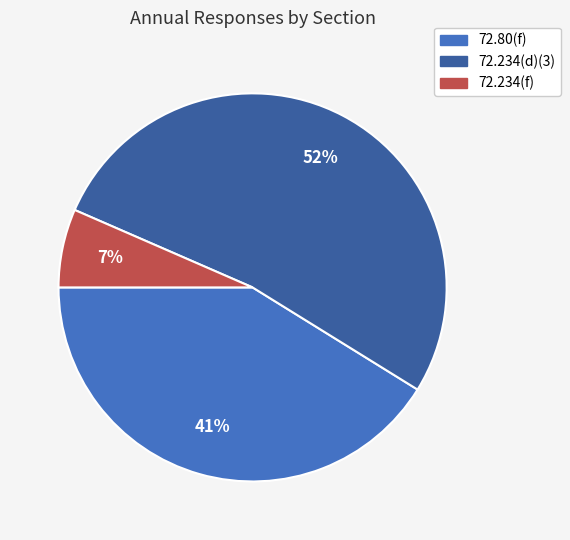

Rank the categories by value from lowest to highest.

72.234(f), 72.80(f), 72.234(d)(3)